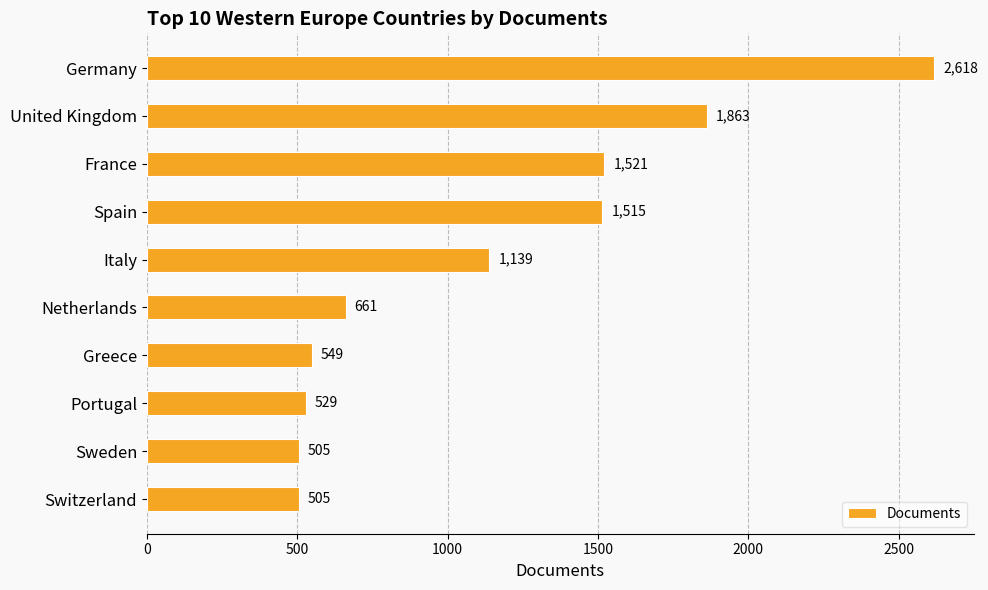

The value at Switzerland is 697. True or false?

False